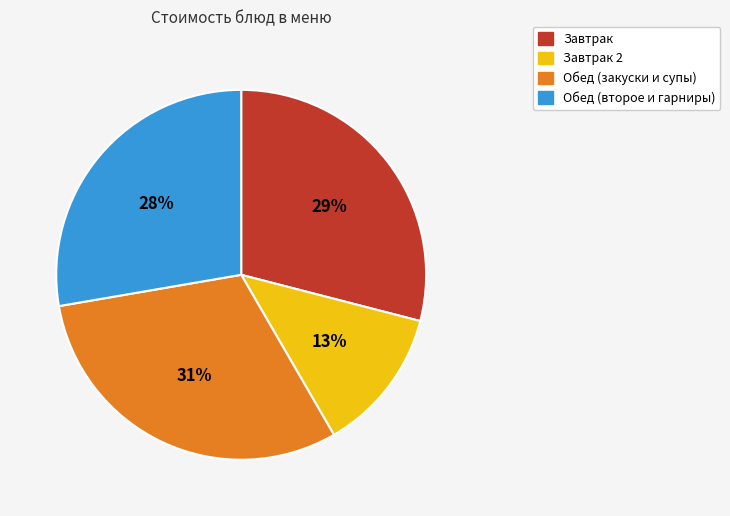

How many slices are in this pie chart?

4